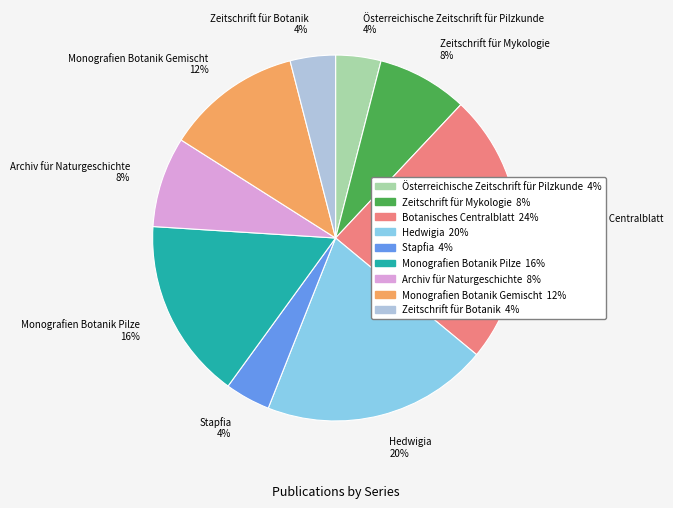

Between Monografien Botanik Pilze 16% and Botanisches Centralblatt 24%, which is larger?

Botanisches Centralblatt 24%